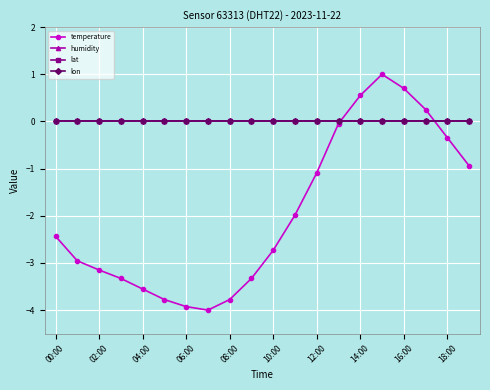

True or false: lat has more than 0 interior local peaks.

False